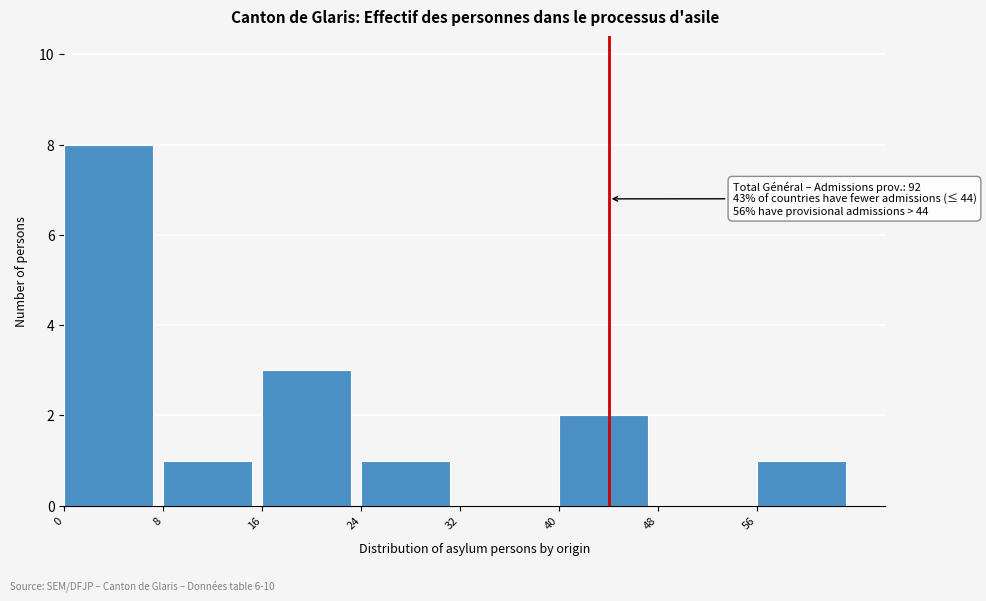

Over which range of the x-axis is the bar tallest?

0 to 8